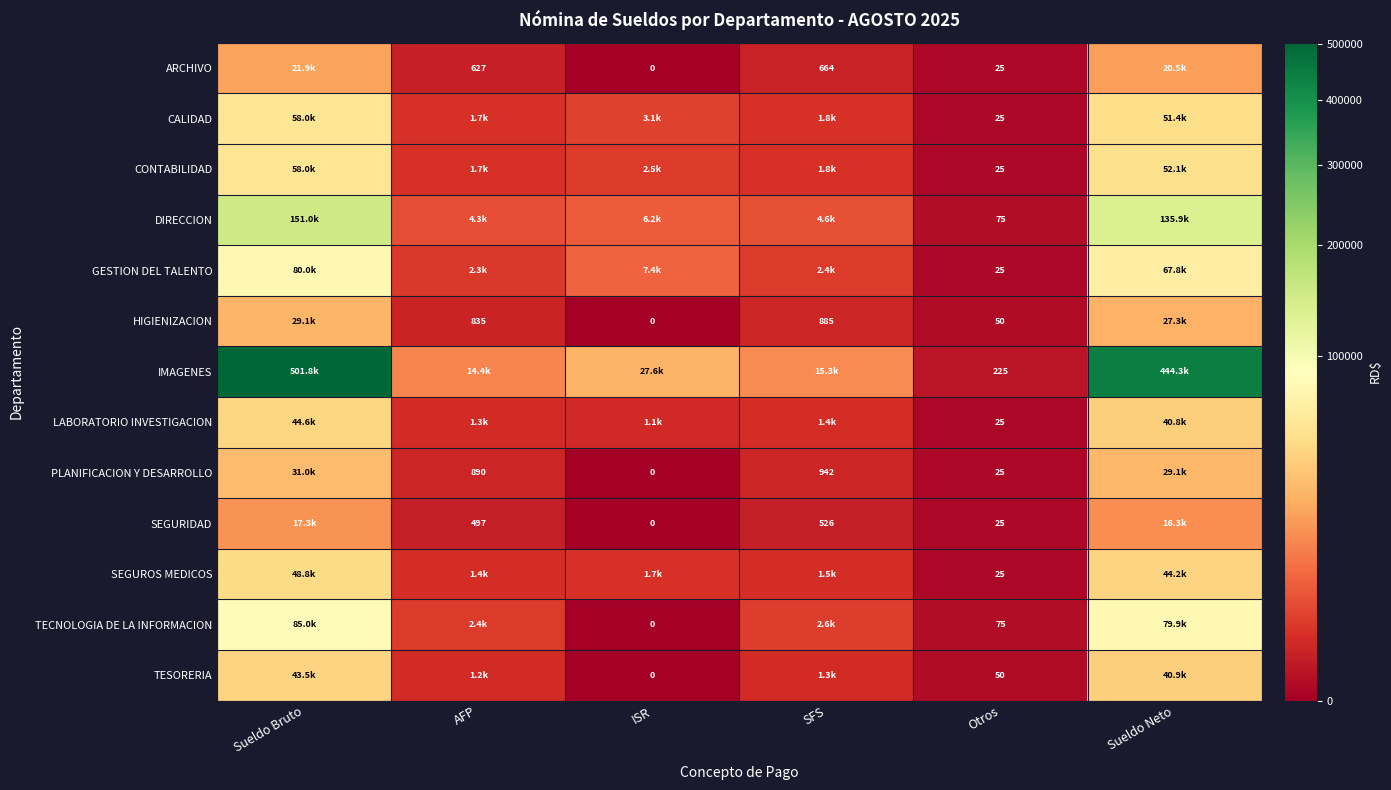

What is the average value of the ARCHIVO series?

7286.2